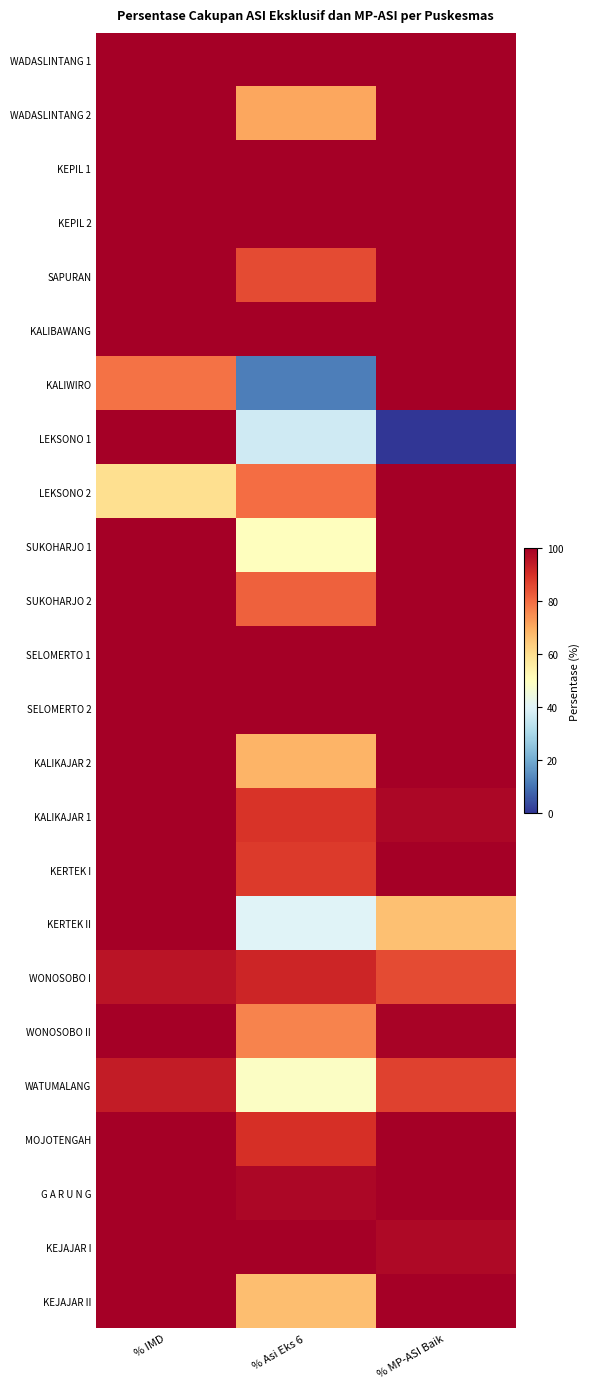

Which series has the largest range (max minus min)?

LEKSONO 1